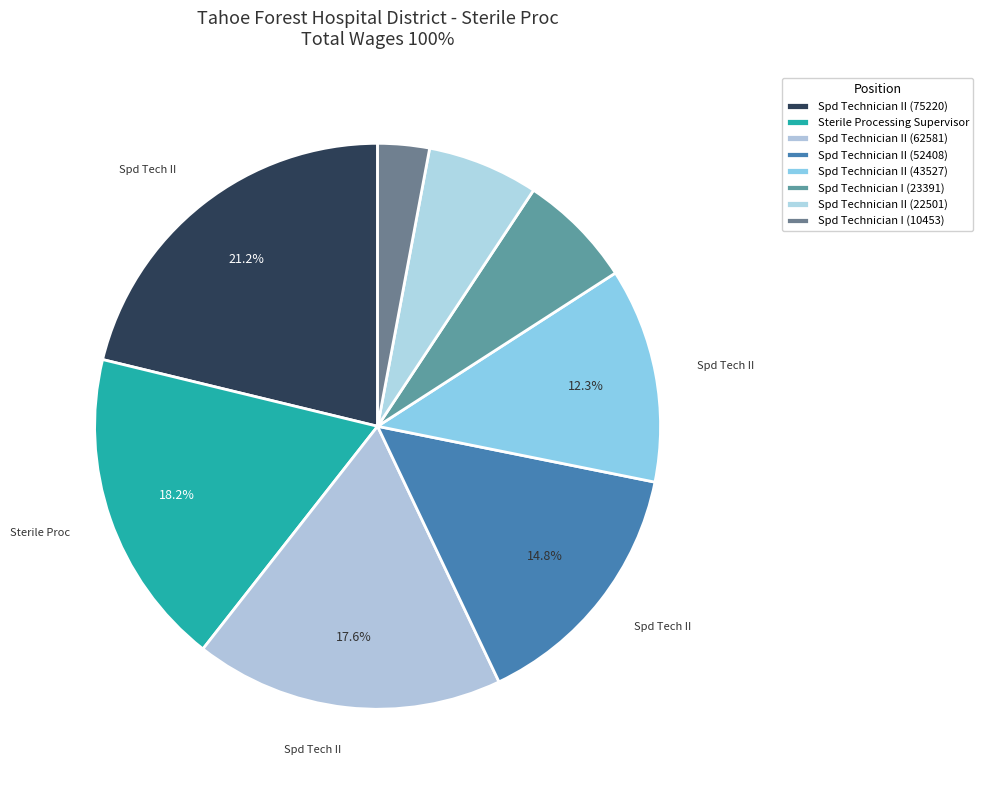

What is the change in value from Spd Technician II (43527) to Spd Technician II (22501)?

-21026